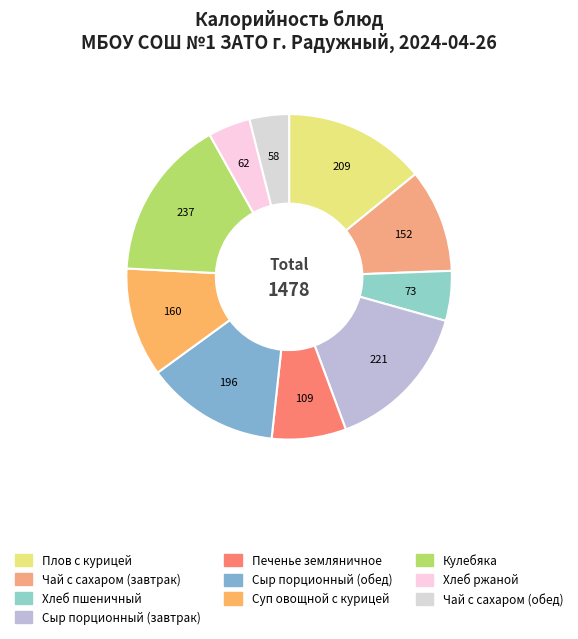

How many segments does this pie chart have?

10